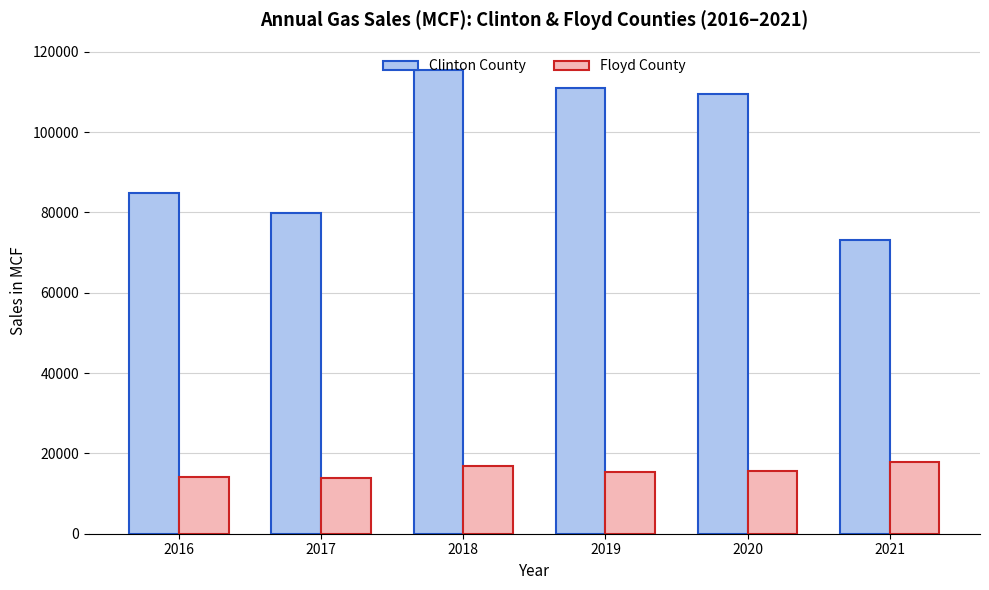

Rank the categories by Clinton County value from highest to lowest.

2018, 2019, 2020, 2016, 2017, 2021